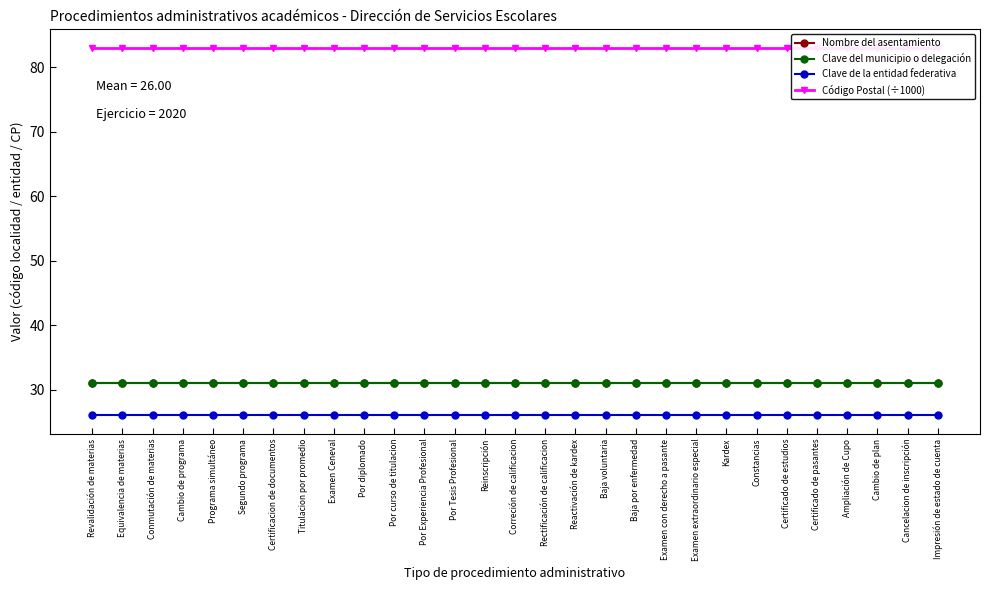

True or false: Nombre del asentamiento and Clave del municipio o delegación cross at least once.

False